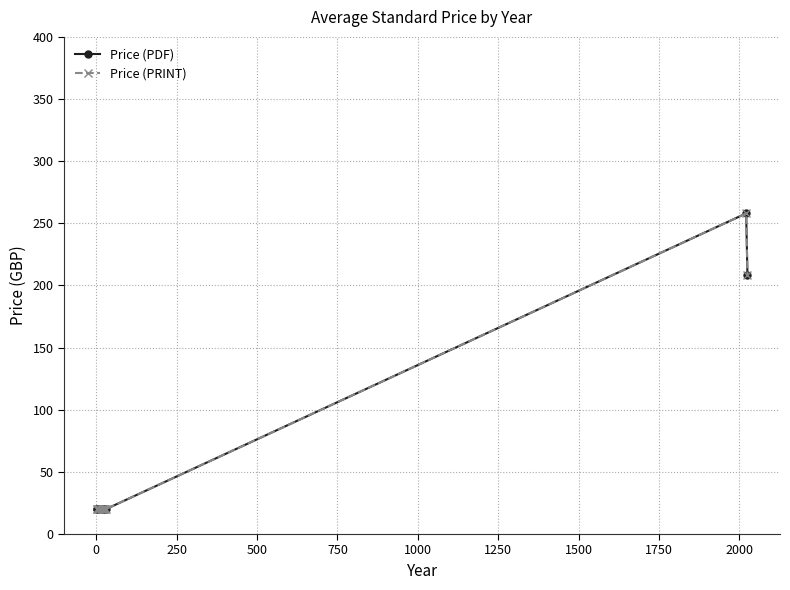

True or false: Price (PRINT) and Price (PDF) intersect in this chart.

False